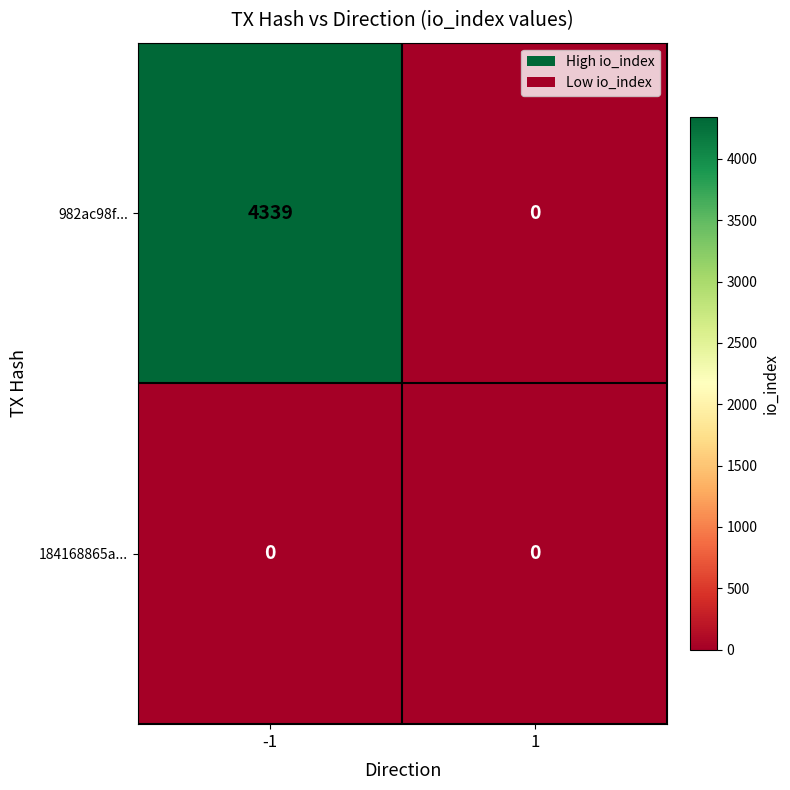

The value of 982ac98f... at 1 is 0. True or false?

True